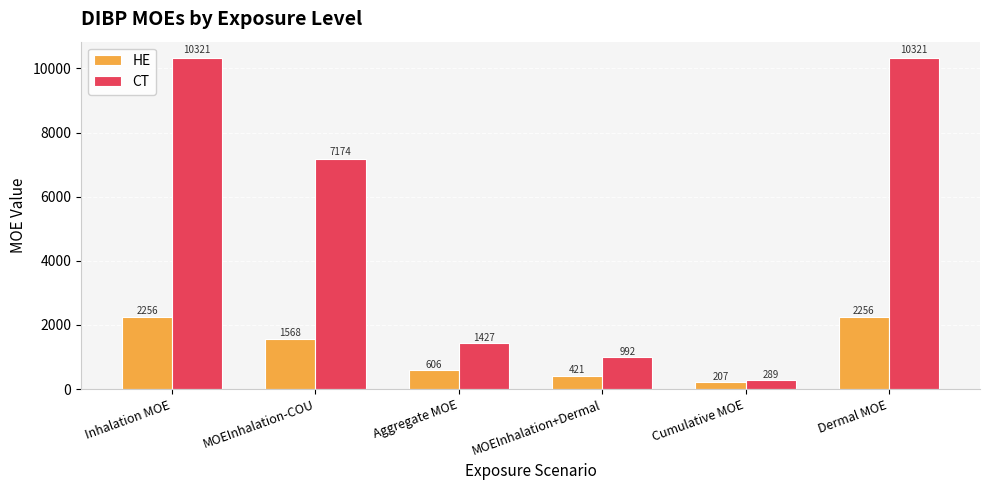

Where is CT nearest to the value 5304?

MOEInhalation-COU